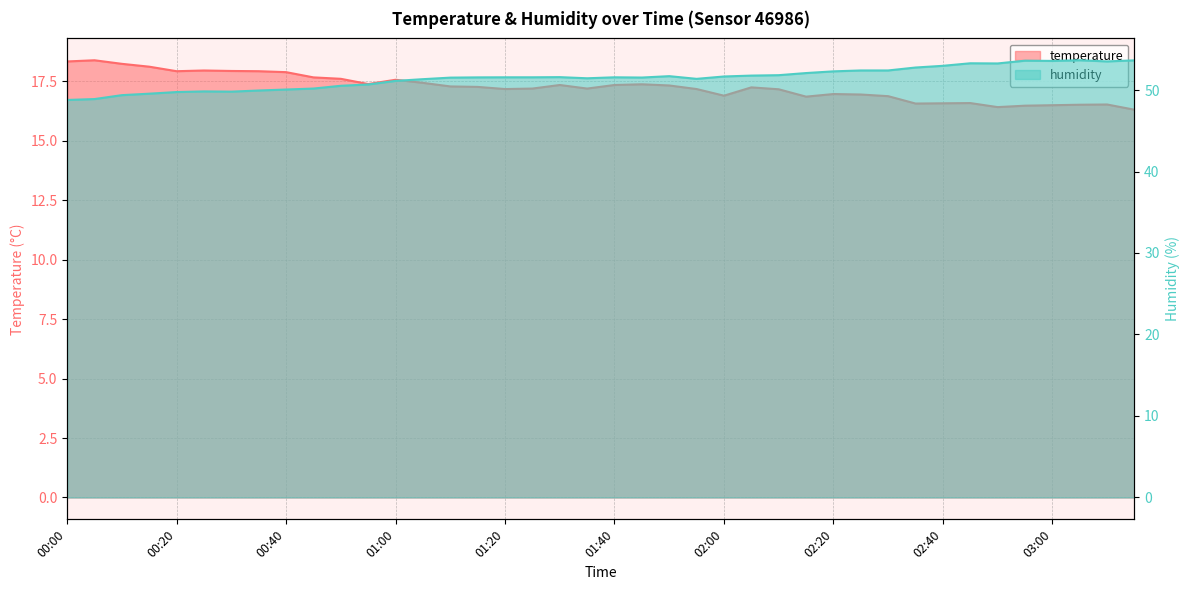

Reading left to right, transcribe all the data shown in this chart.

temperature: 18.3	18.4	18.2	18.1	17.9	18.0	17.9	17.9	17.9	17.7	17.6	17.4	17.6	17.4	17.3	17.3	17.2	17.2	17.4	17.2	17.4	17.4	17.3	17.2	16.9	17.2	17.2	16.9	17.0	16.9	16.9	16.6	16.6	16.6	16.4	16.5	16.5	16.5	16.5	16.3
humidity: 48.8	48.9	49.4	49.5	49.8	49.8	49.8	49.9	50.1	50.2	50.5	50.7	51.1	51.3	51.5	51.5	51.6	51.6	51.6	51.4	51.6	51.5	51.7	51.4	51.7	51.8	51.8	52.1	52.3	52.4	52.4	52.8	53.0	53.3	53.3	53.6	53.6	53.6	53.5	53.6